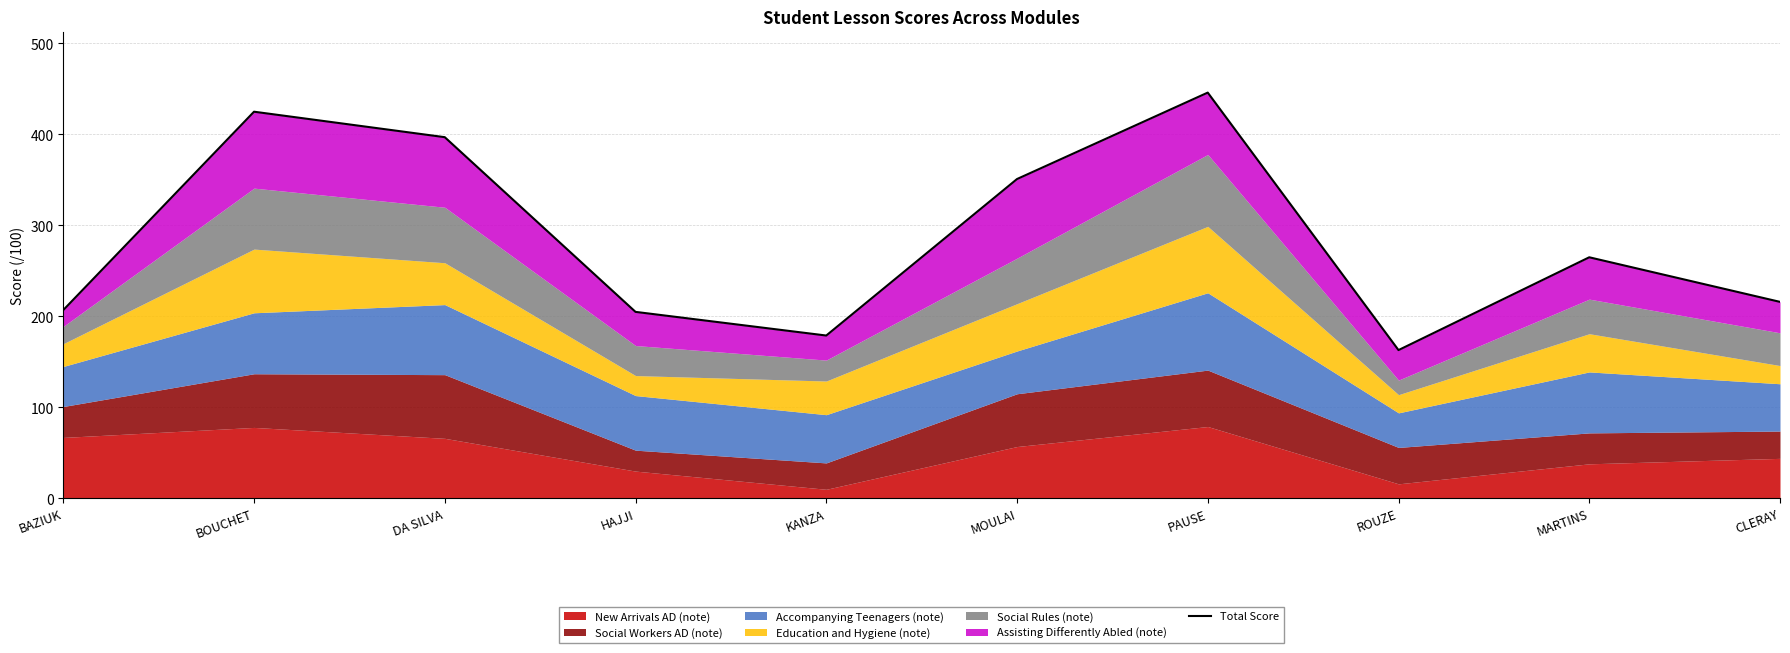

What is the label of the 3rd point from the right?

ROUZE